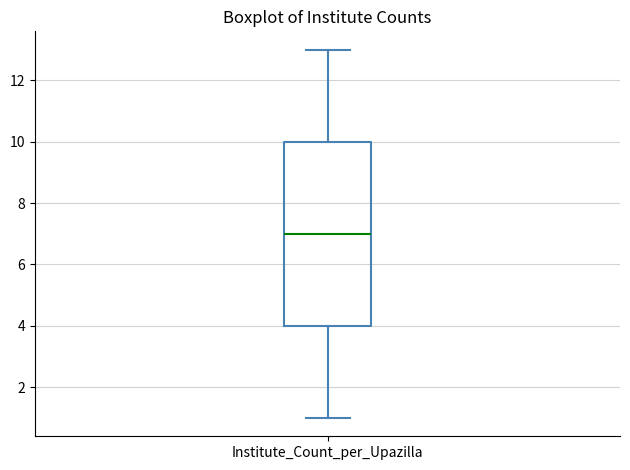

Where is the lower edge of the box for Institute_Count_per_Upazilla on the y-axis? The values are not printed on the chart, so give them approximately, as read against the axis.

4